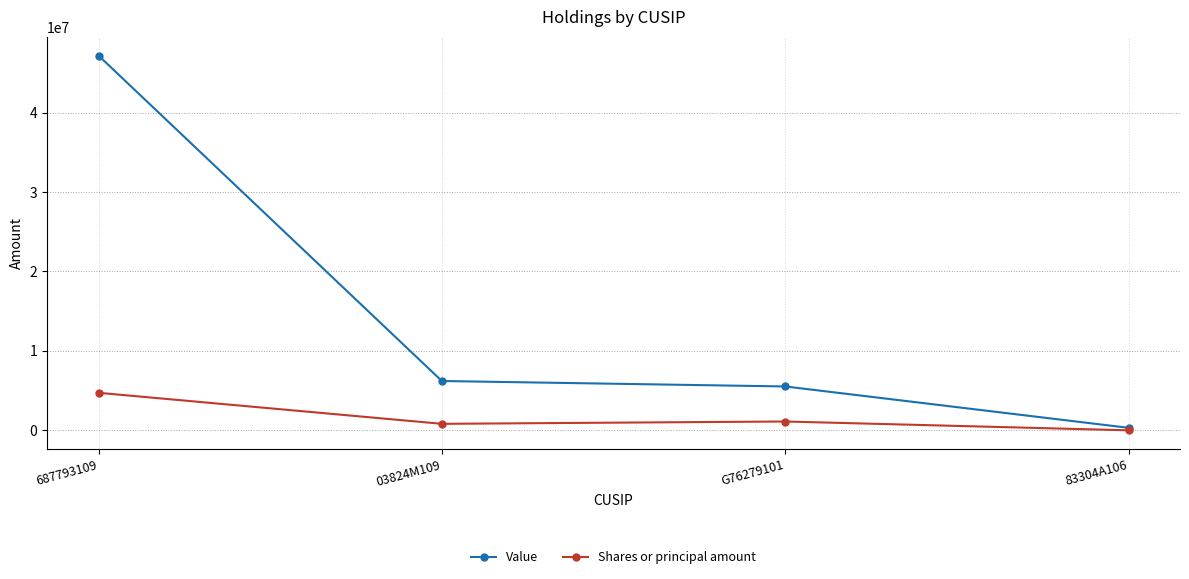

What value does the Shares or principal amount series have at 83304A106?

9050